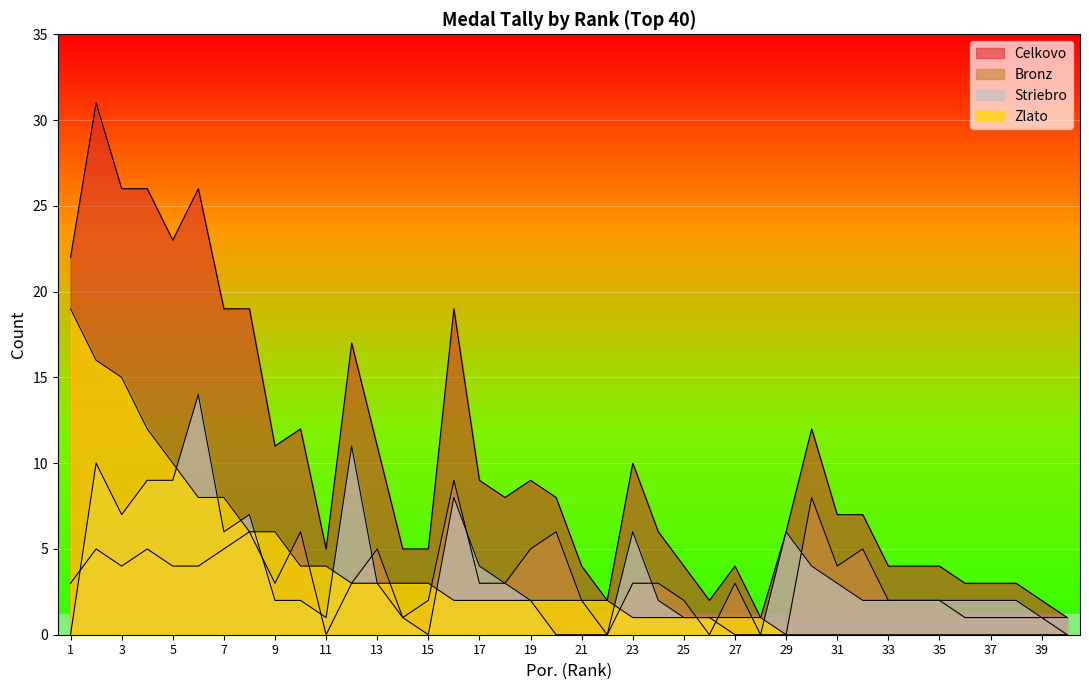

How many lines are shown in the chart?

4